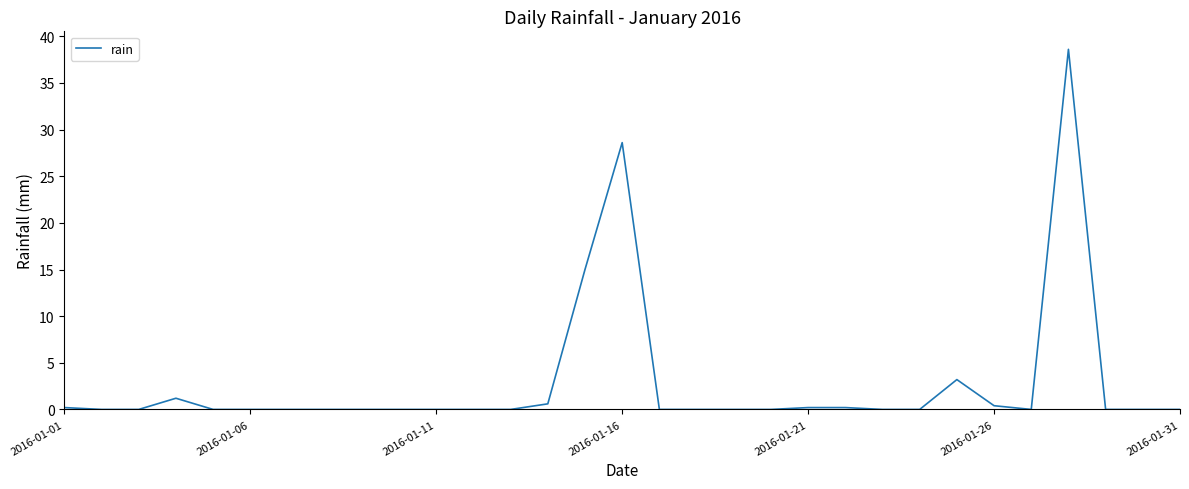

What is the greatest value displayed?

38.6